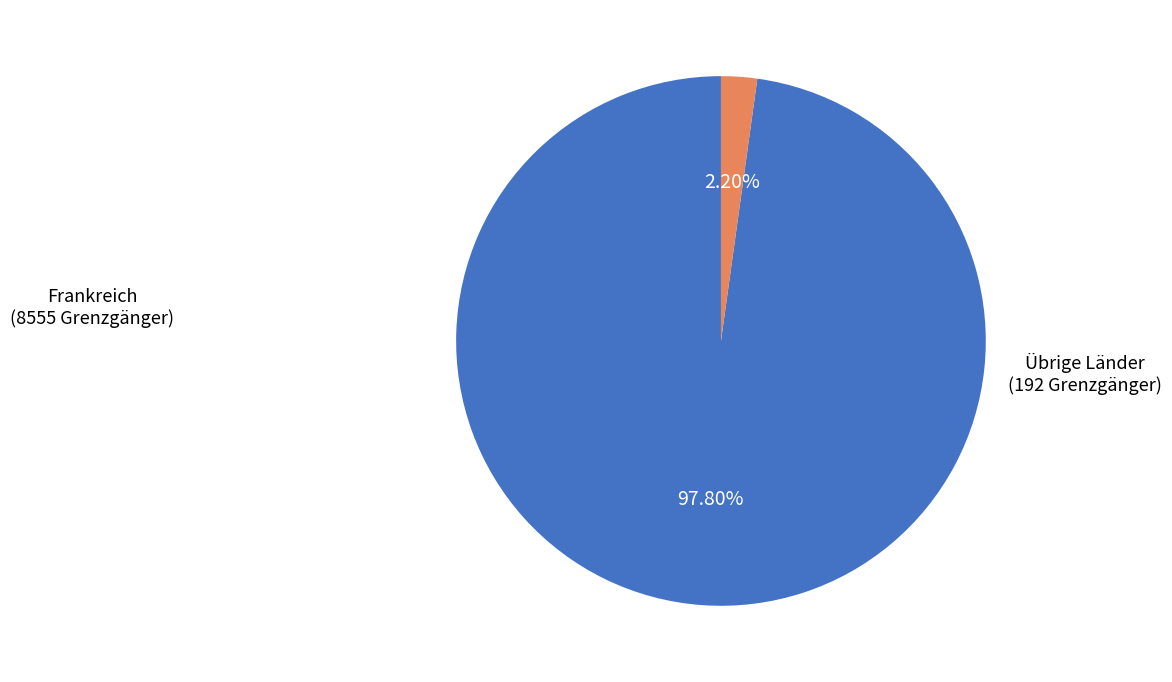

Is there a majority slice in this chart?

Yes